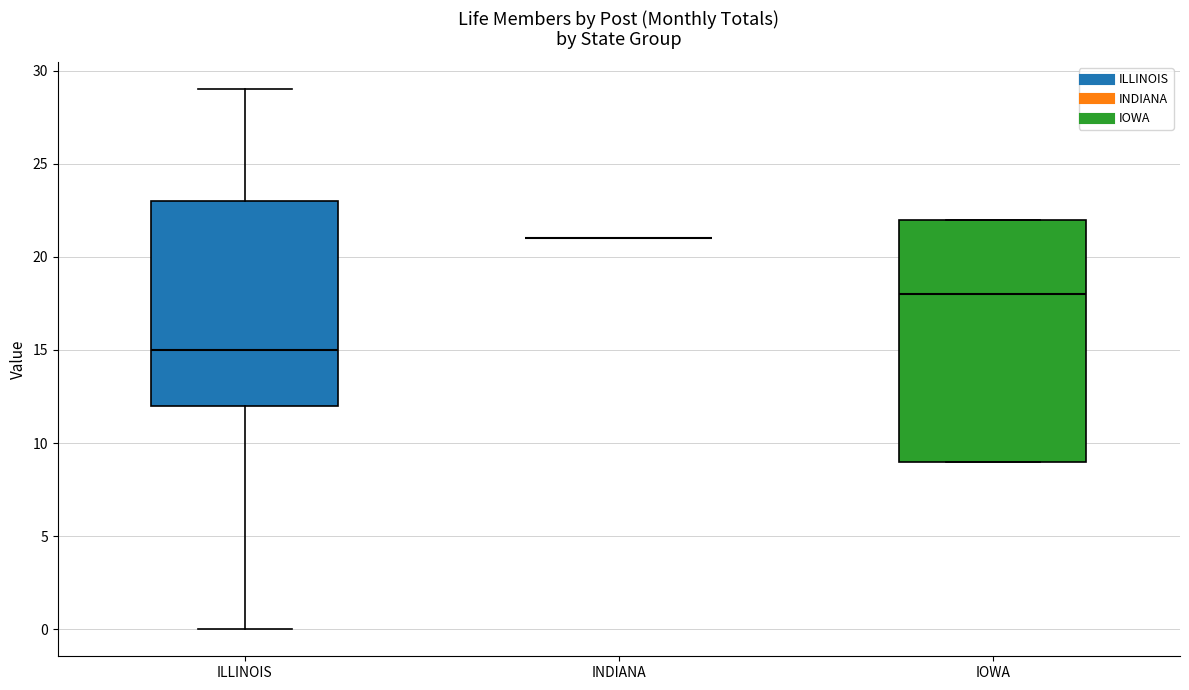

Reading left to right, transcribe this box plot: for each box, give where its median line is, the range the box spans, and where its two whiskers end, as read against the y-axis. The values are not printed on the chart, so give them approximately, as read against the axis.

ILLINOIS: median 15, box 12 to 23, whiskers 0 to 29
INDIANA: box collapsed to a line at 21, whiskers 21 to 21
IOWA: median 18, box 9 to 22, whiskers 9 to 22